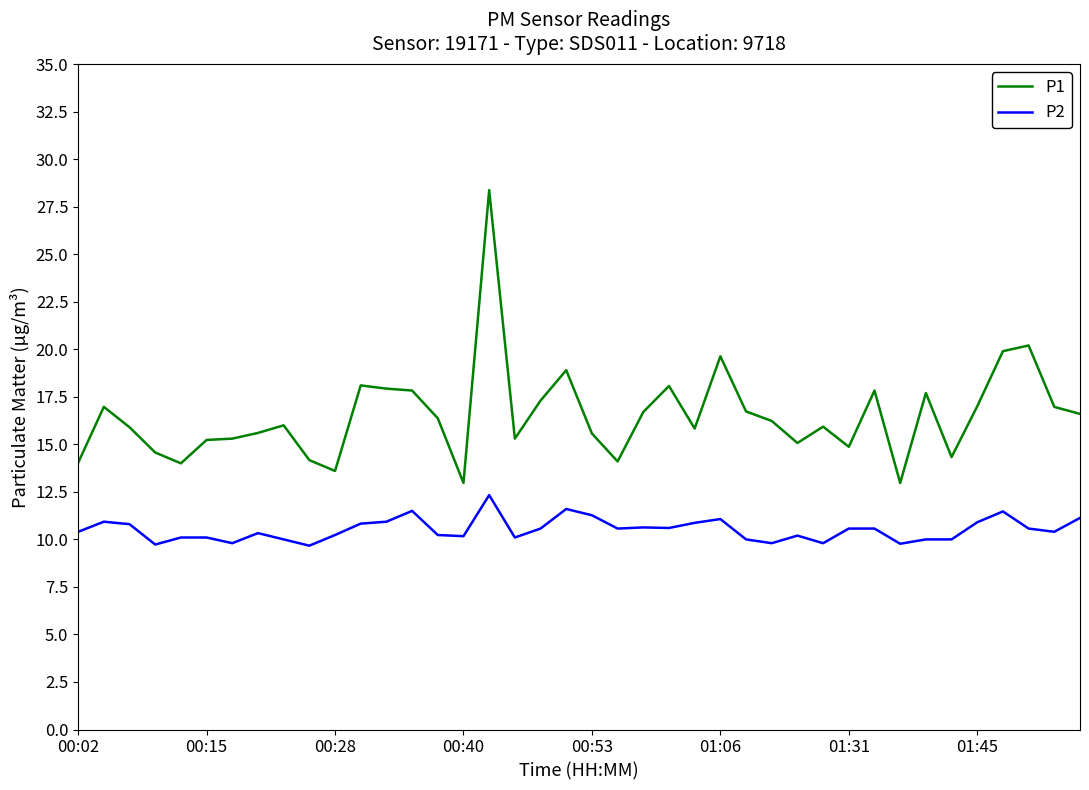

Which series has the largest total across all categories?

P1